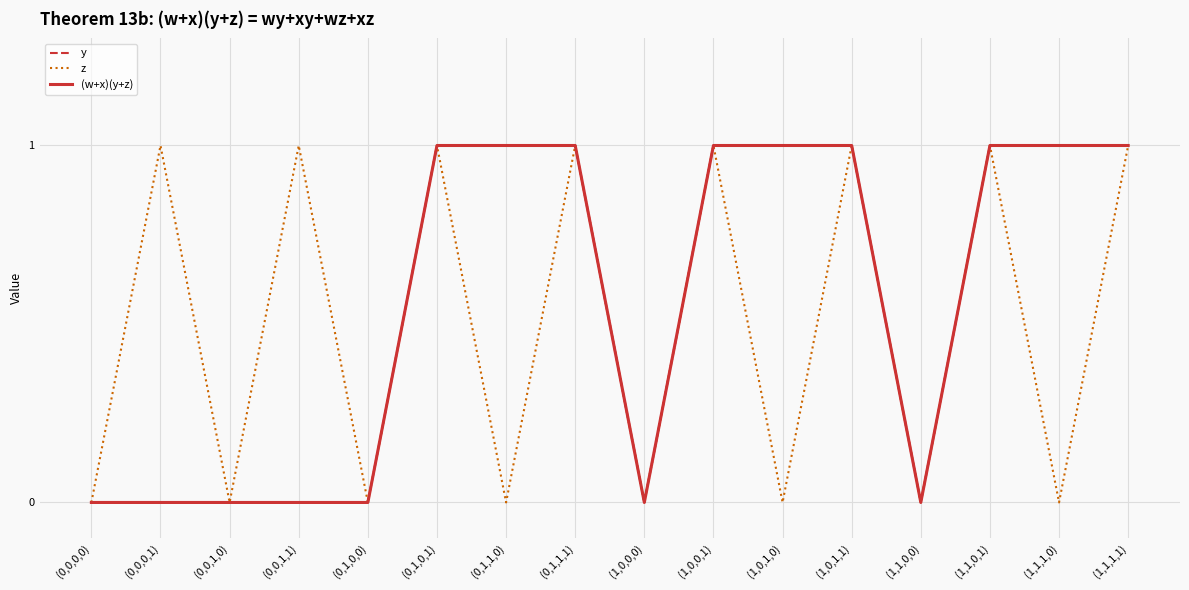

What is the label of the 14th point from the left?

(1,1,0,1)